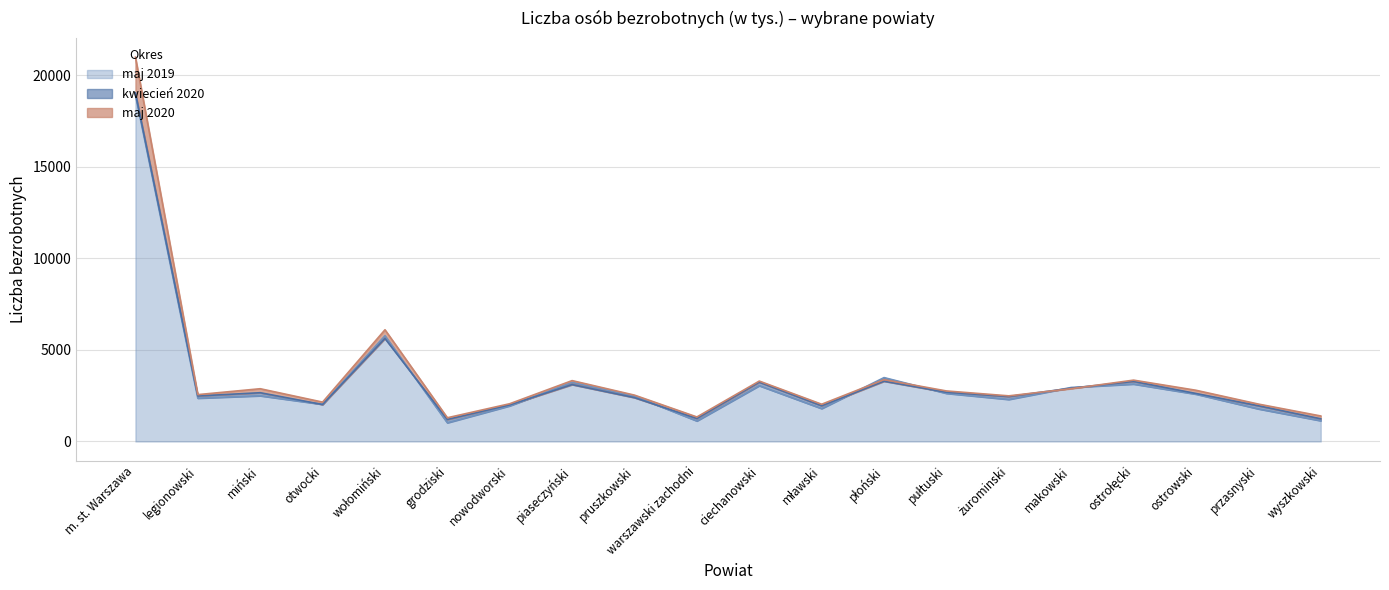

The value of maj 2019 at otwocki is 2026. True or false?

True